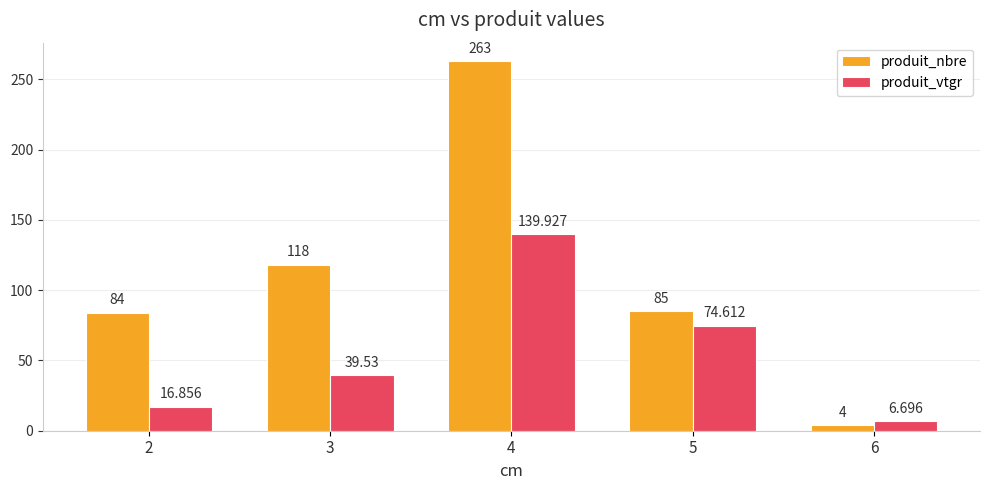

Where is produit_nbre nearest to the value 133?

3